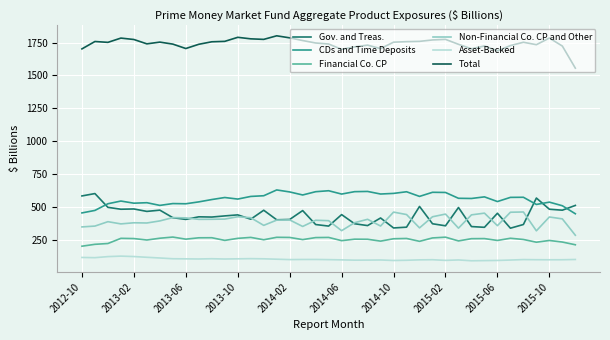

What is the minimum value for CDs and Time Deposits?

448.0